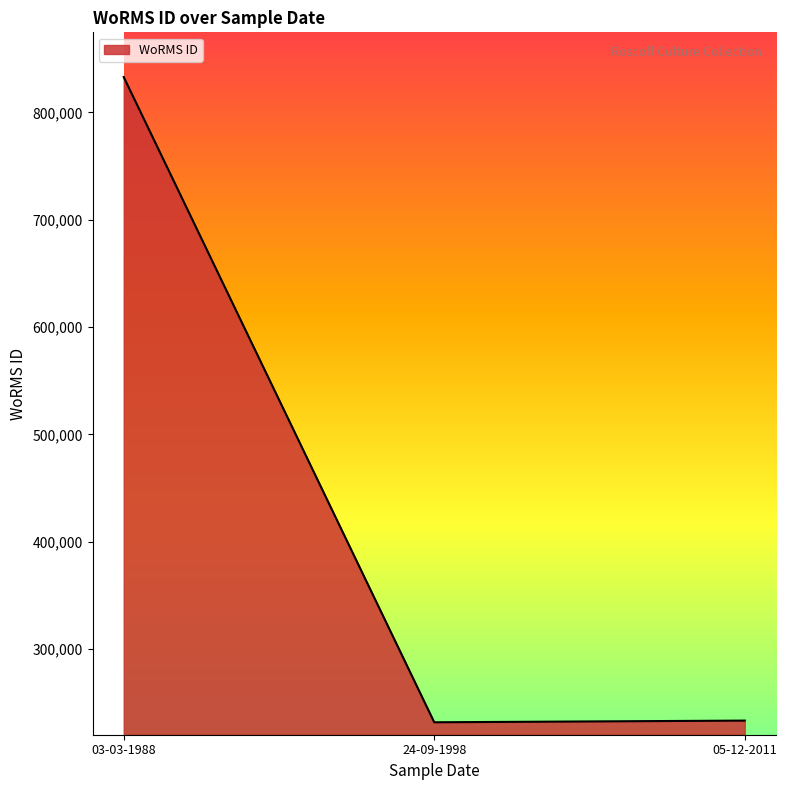

What is the sum of the values at 24-09-1998 and 03-03-1988?

1064885